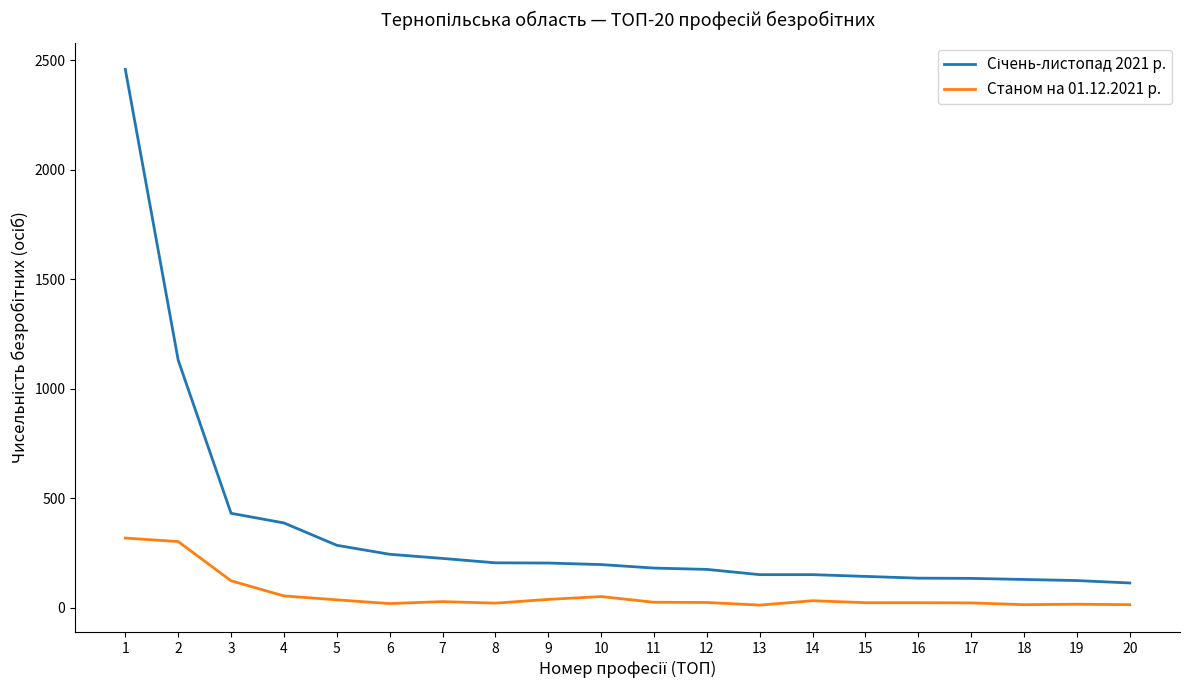

What is the greatest value displayed?

2458